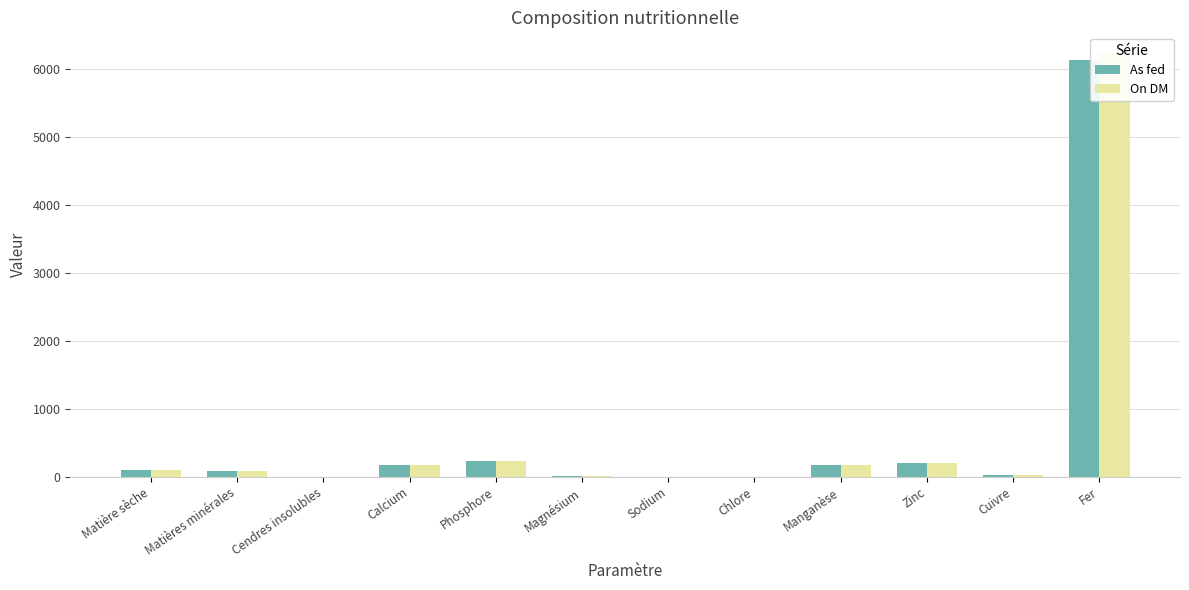

What are all the series names shown in the legend?

As fed, On DM